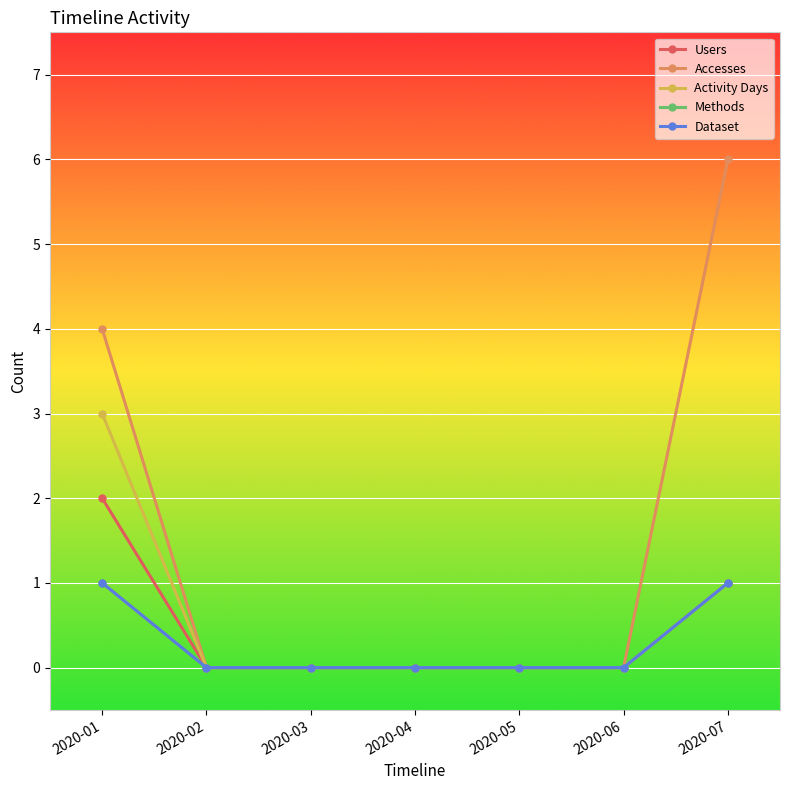

Between 2020-04 and 2020-05, which is larger?

2020-04